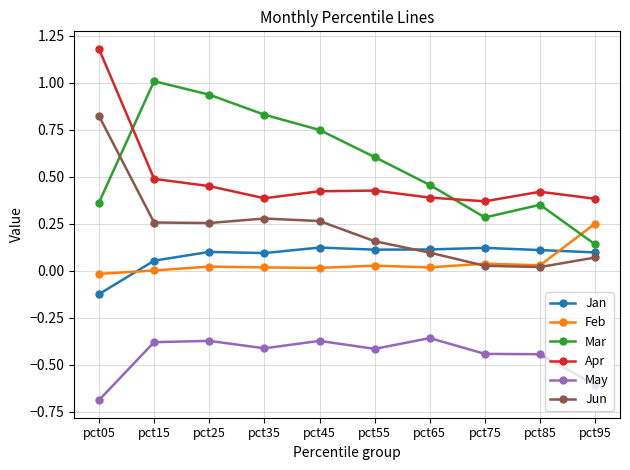

Between pct15 and pct95, which series saw the biggest shift?

Mar